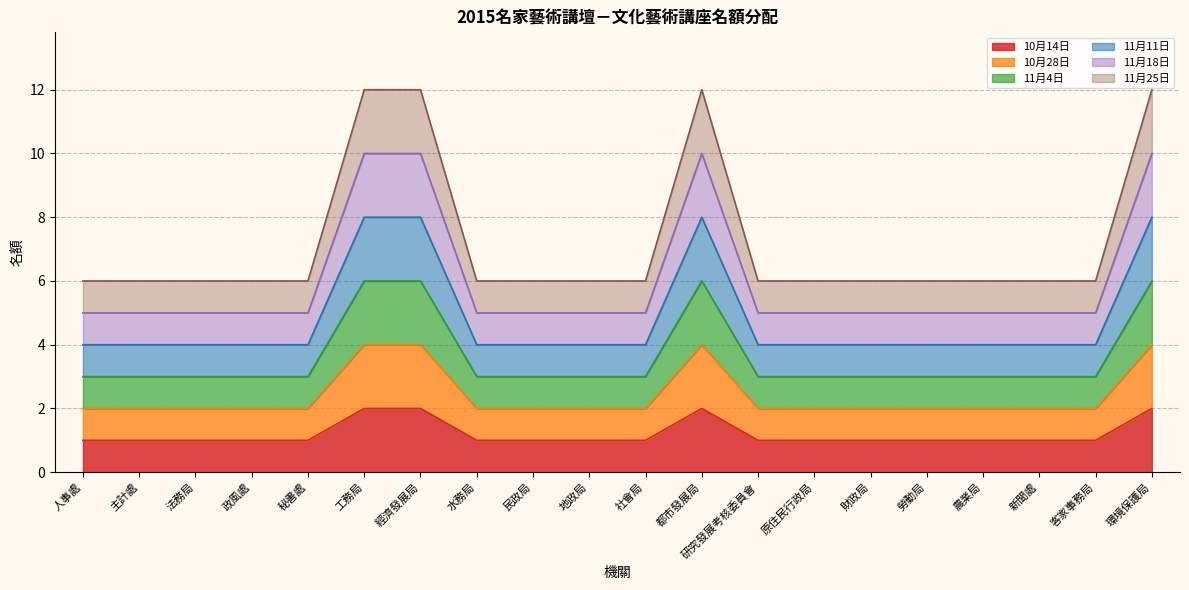

Where is 11月25日 nearest to the value 9?

人事處